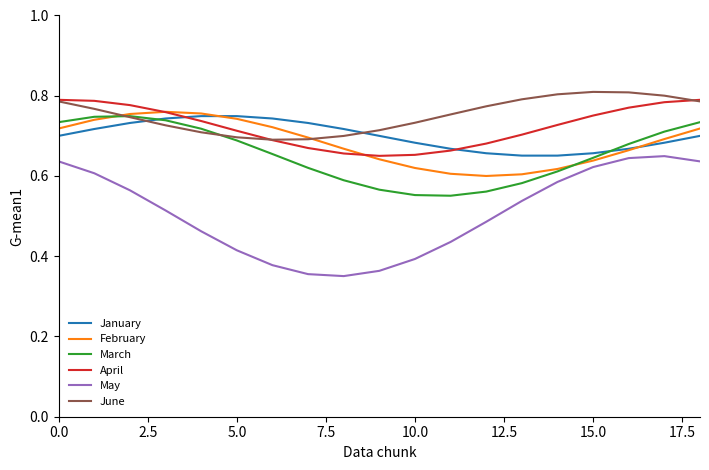

True or false: April and May cross at least once.

False